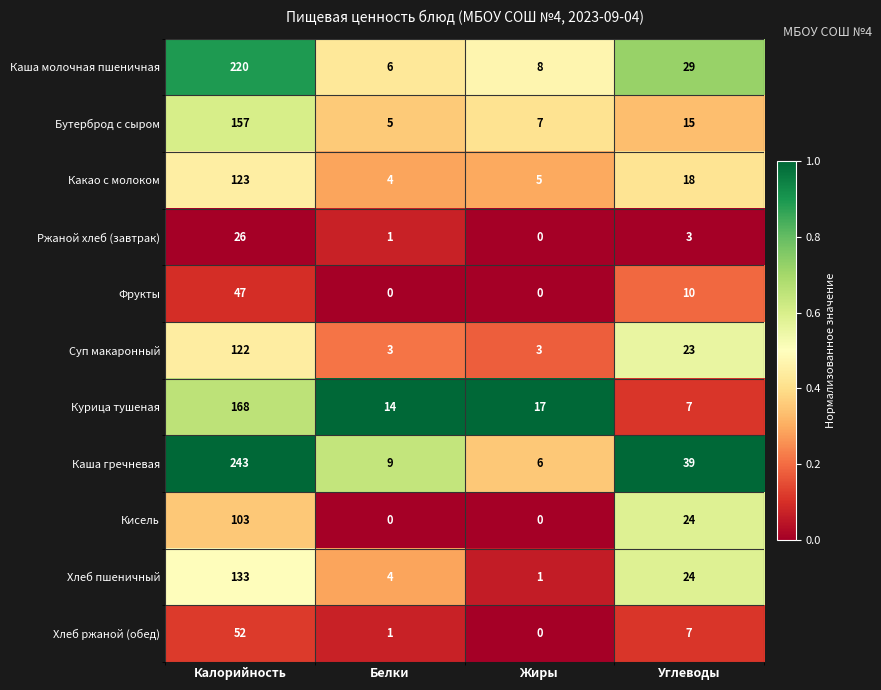

At which label does Курица тушеная first exceed 17?

Калорийность